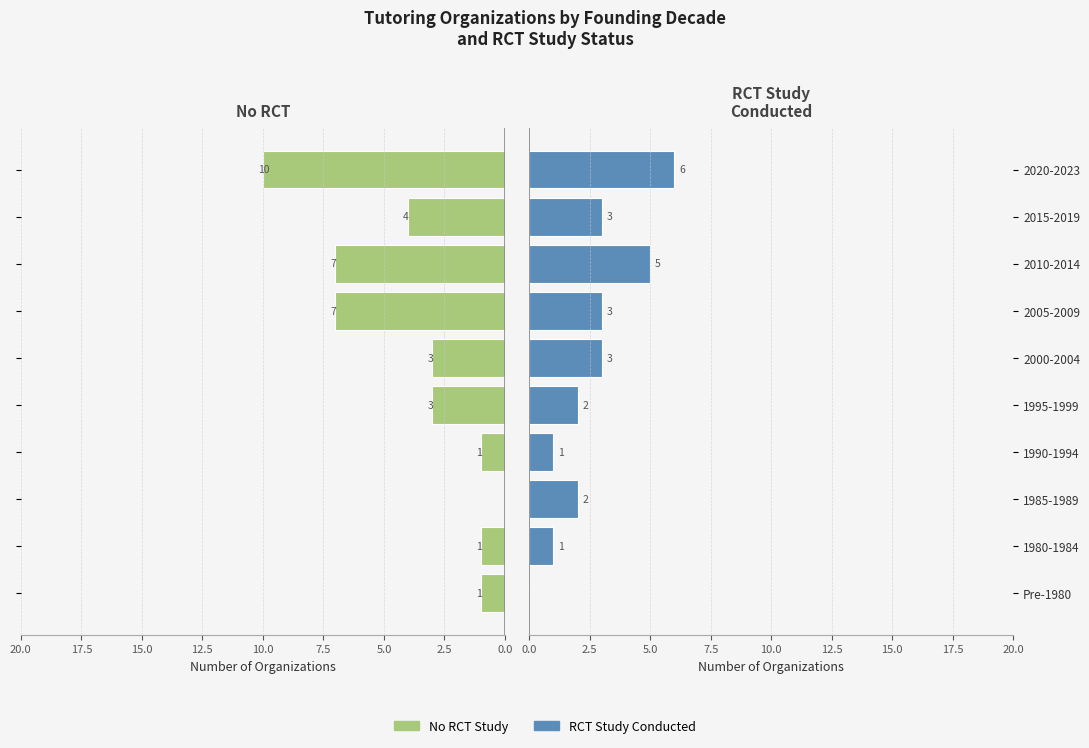

What is the difference between the maximum and minimum values in the No RCT Study series?

10